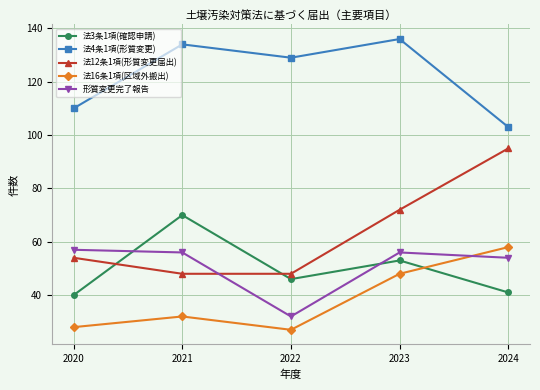

At 2022, list the series in order from smallest to largest.

法16条1項(区域外搬出), 形質変更完了報告, 法3条1項(確認申請), 法12条1項(形質変更届出), 法4条1項(形質変更)